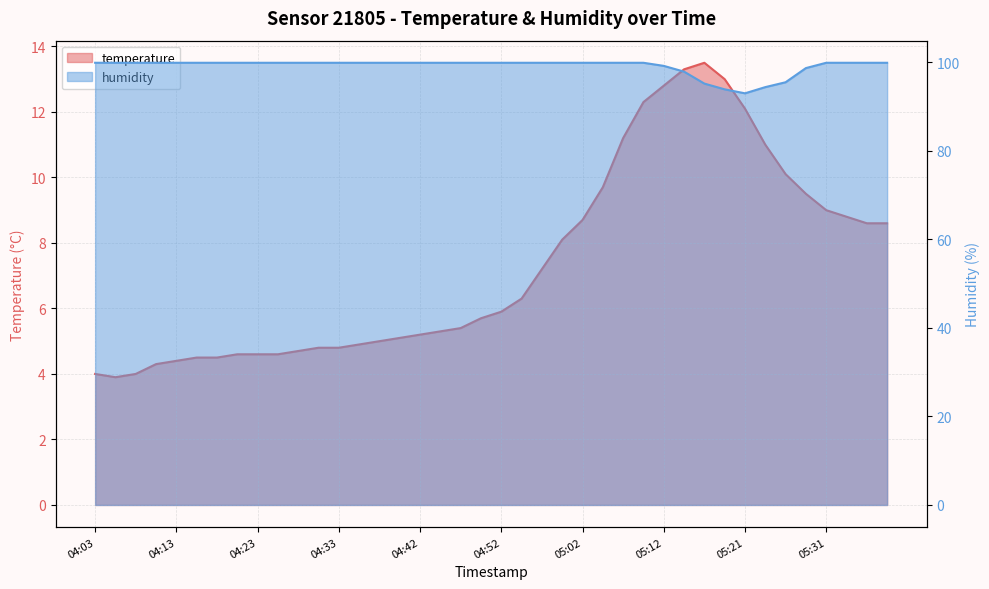

At how many categories does at least one series exceed 40?

40